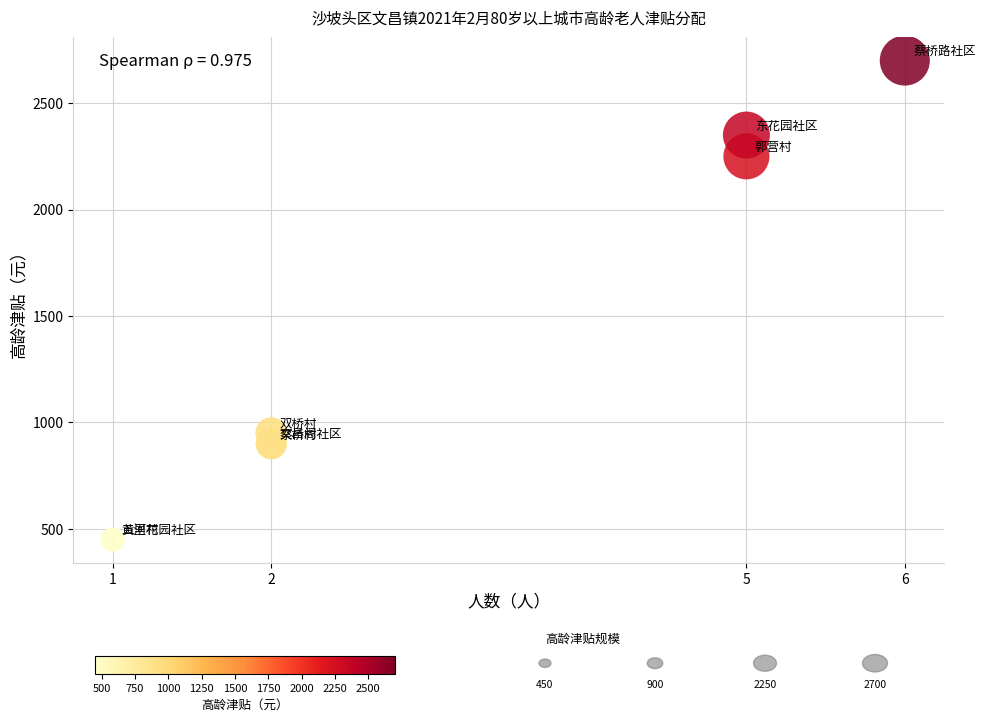

What Y value in the scatter plot is closest to 1575?

950